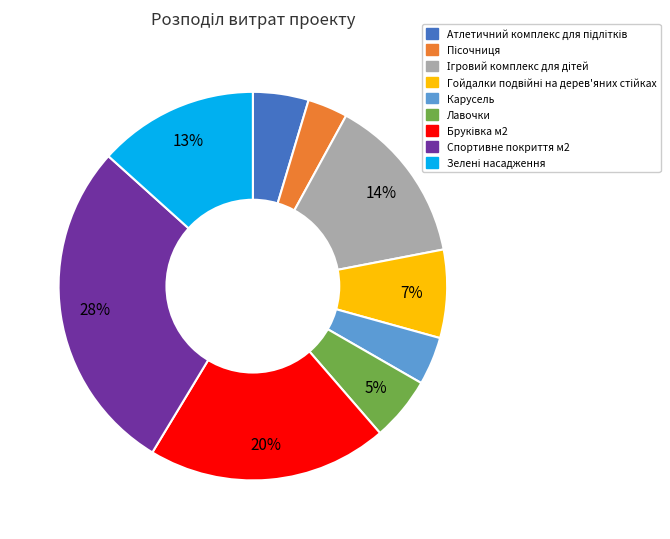

Is Спортивне покриття м2 the majority of the pie?

No